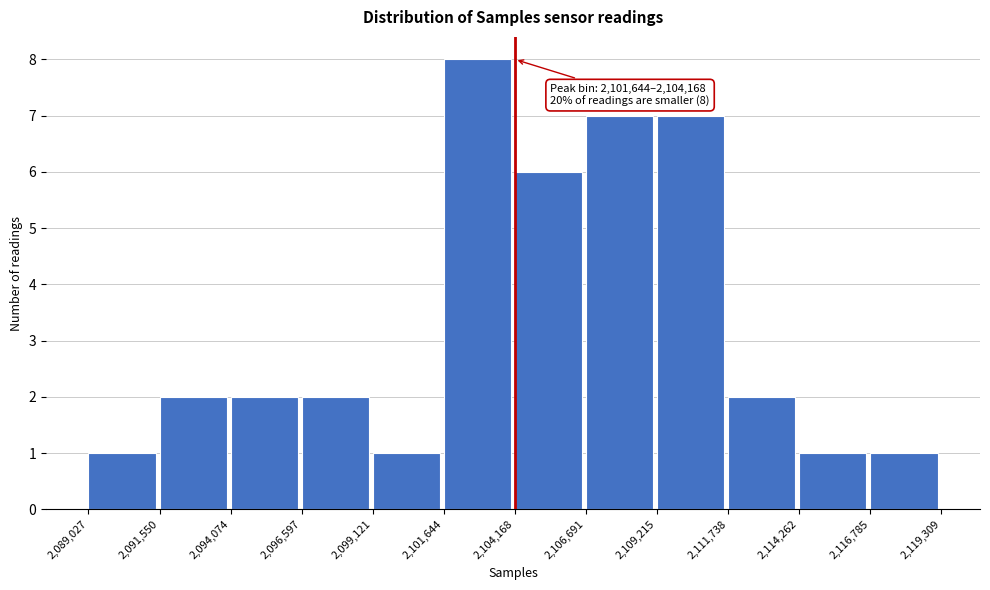

Over which range of the x-axis is the bar tallest?

2,101,644 to 2,104,168